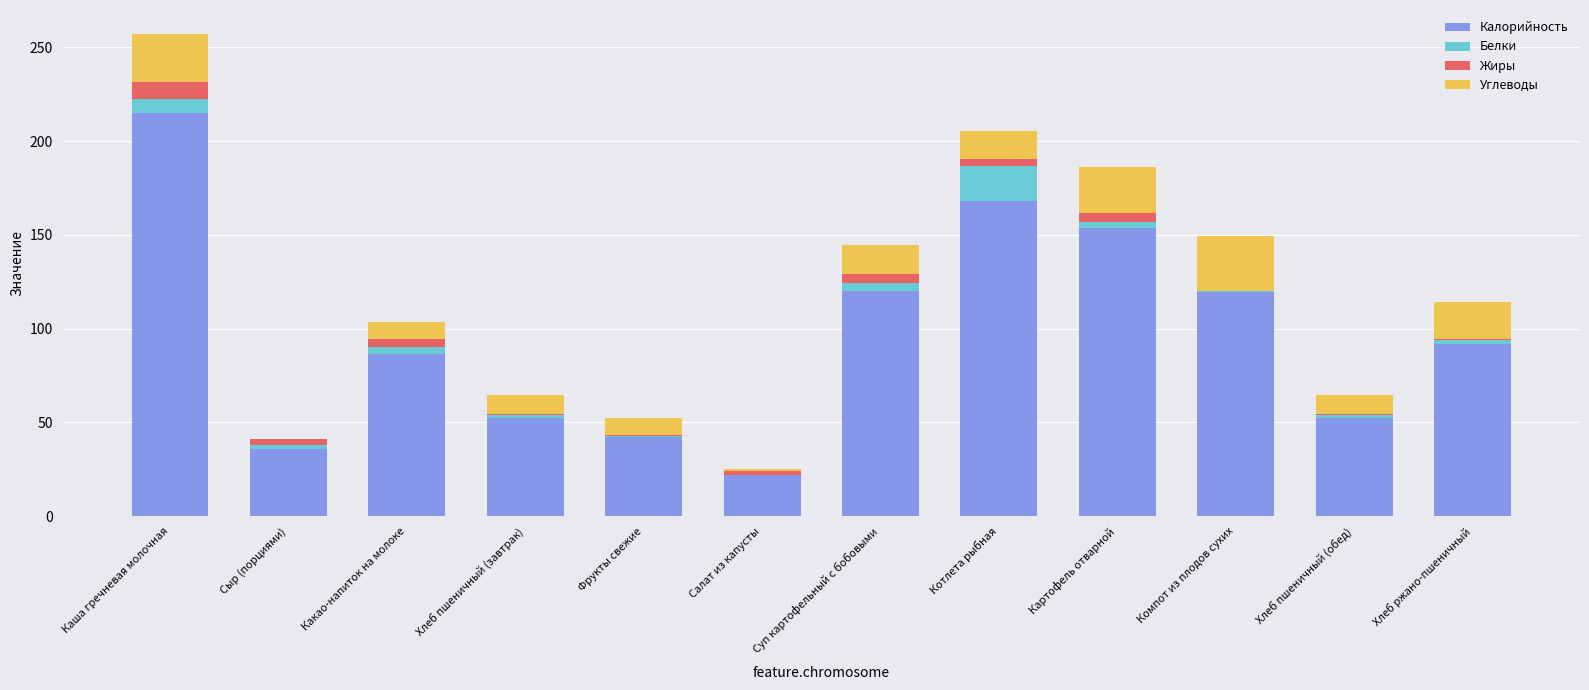

At which category is the sum across all series the highest?

Каша гречневая молочная